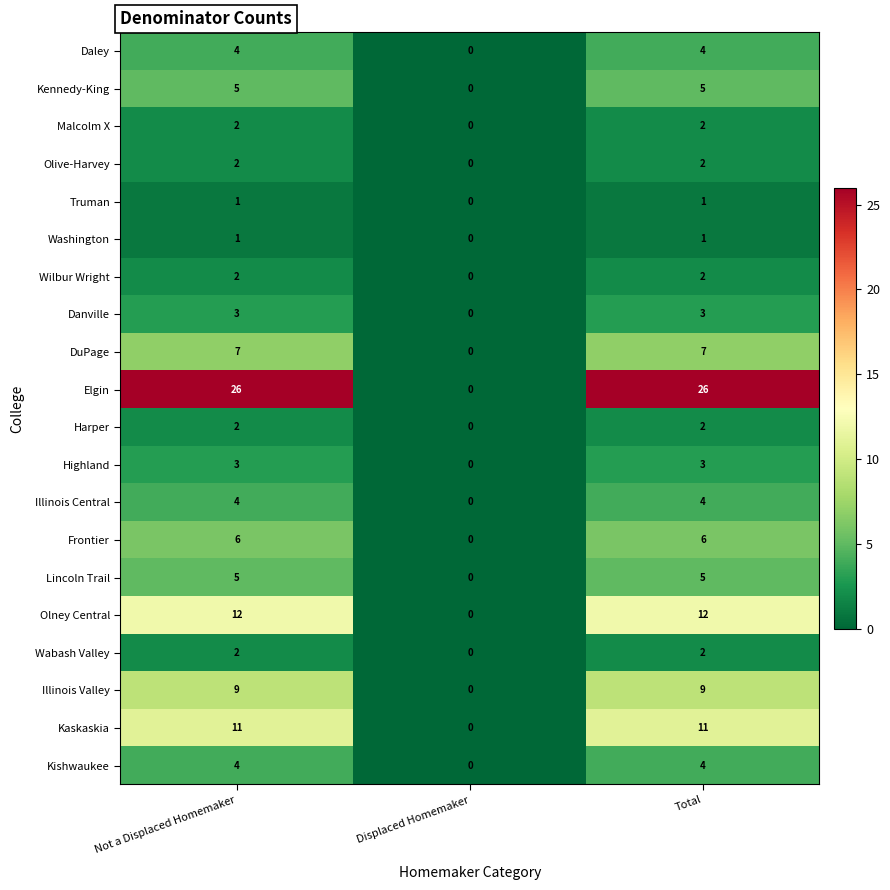

At which label is Kaskaskia closest to 5?

Displaced Homemaker